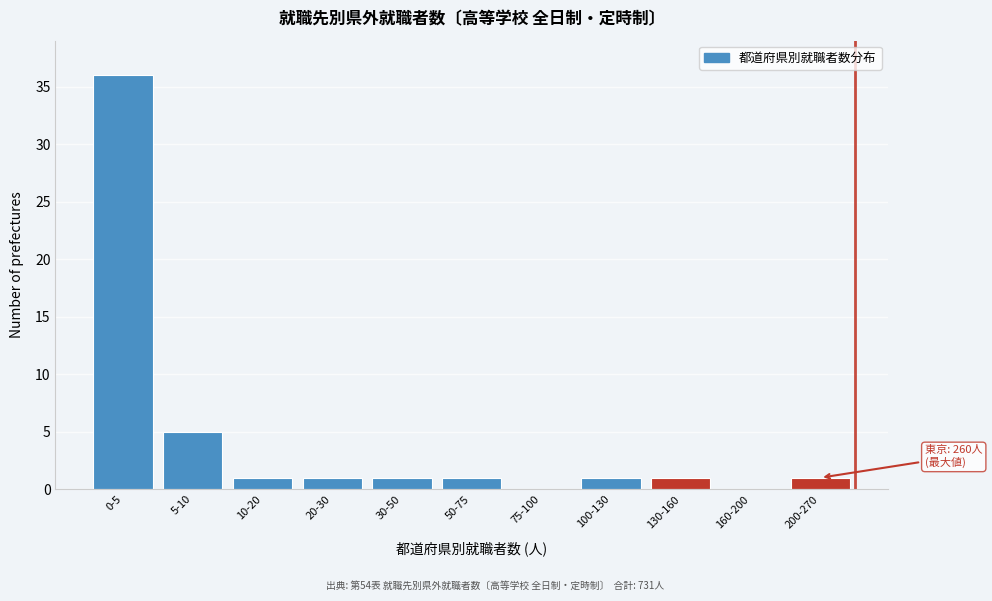

Reading left to right, transcribe all the data shown in this chart.

0-5=36	5-10=5	10-20=1	20-30=1	30-50=1	50-75=1	75-100=0	100-130=1	130-160=1	160-200=0	200-270=1